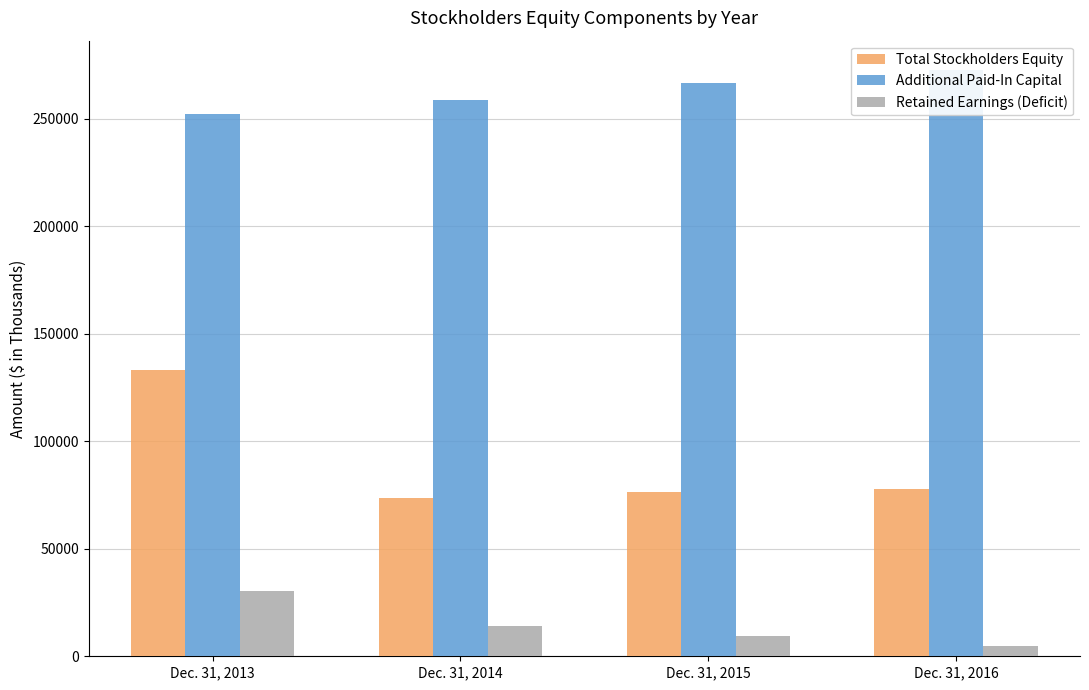

List the series in order of their overall mean, highest first.

Additional Paid-In Capital, Total Stockholders Equity, Retained Earnings (Deficit)